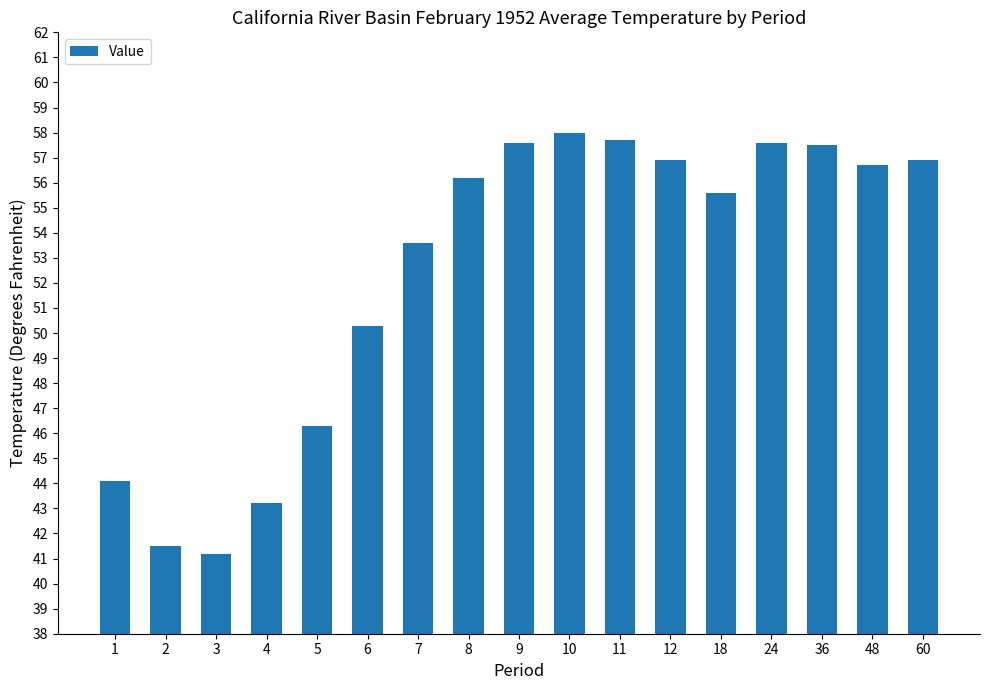

Reading left to right, list all the values displayed in this chart.

1=44.1	2=41.5	3=41.2	4=43.2	5=46.3	6=50.3	7=53.6	8=56.2	9=57.6	10=58.0	11=57.7	12=56.9	18=55.6	24=57.6	36=57.5	48=56.7	60=56.9